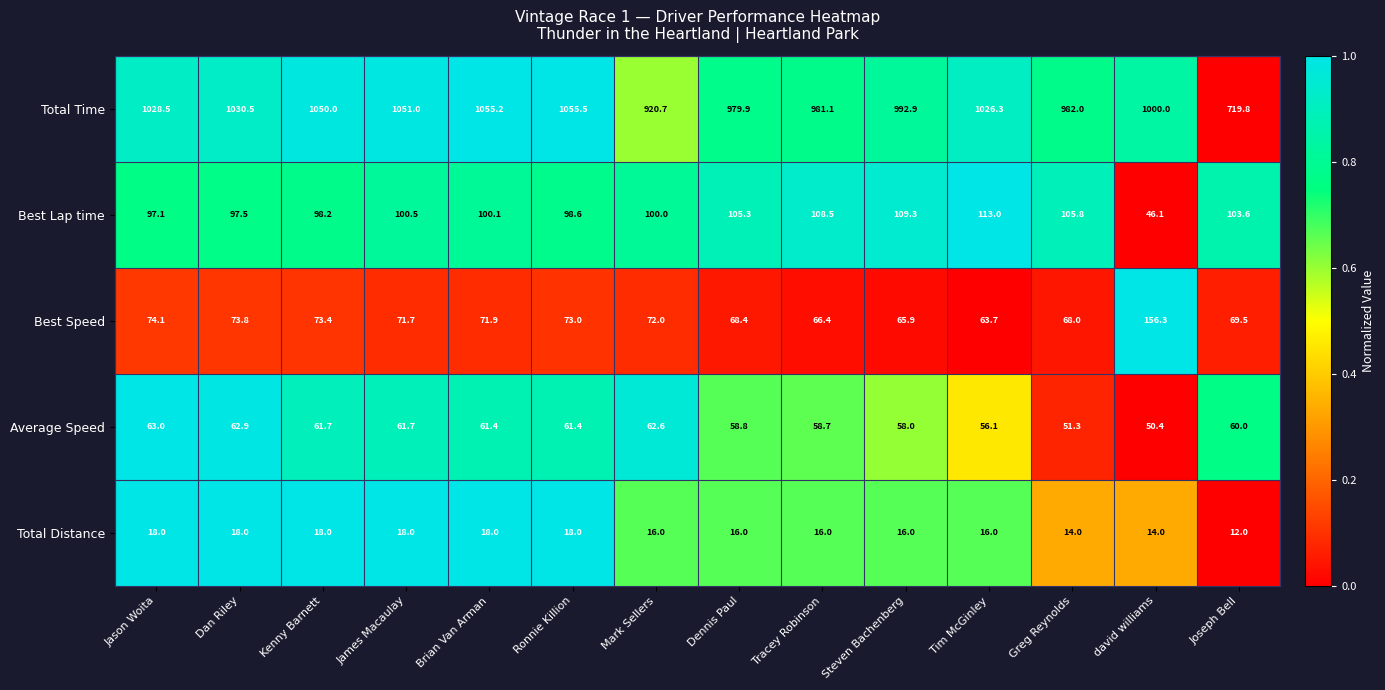

Which category has the lowest value in the Total Time series?

Joseph Bell